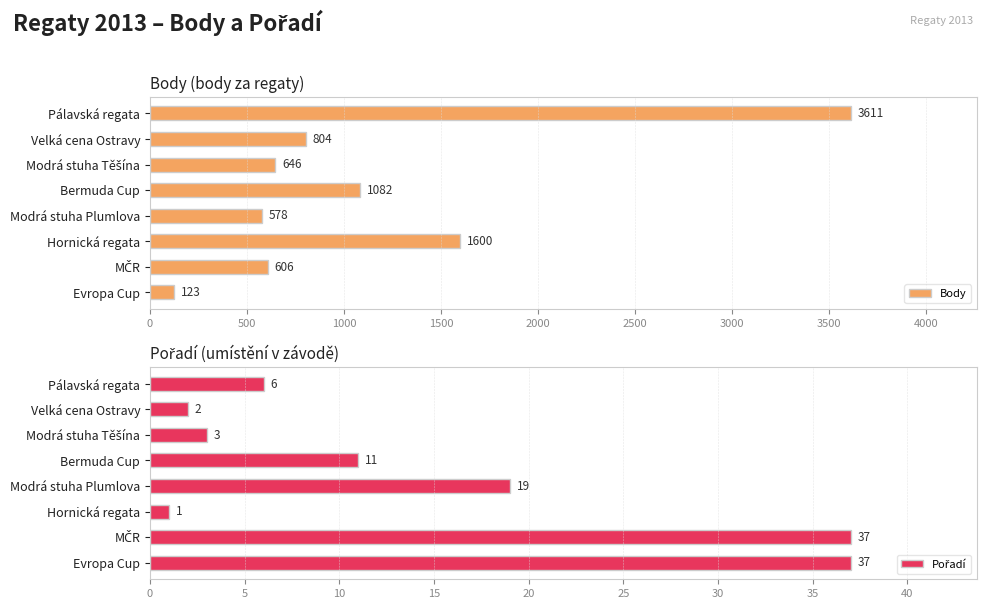

What is the lowest value of the Body series?

123